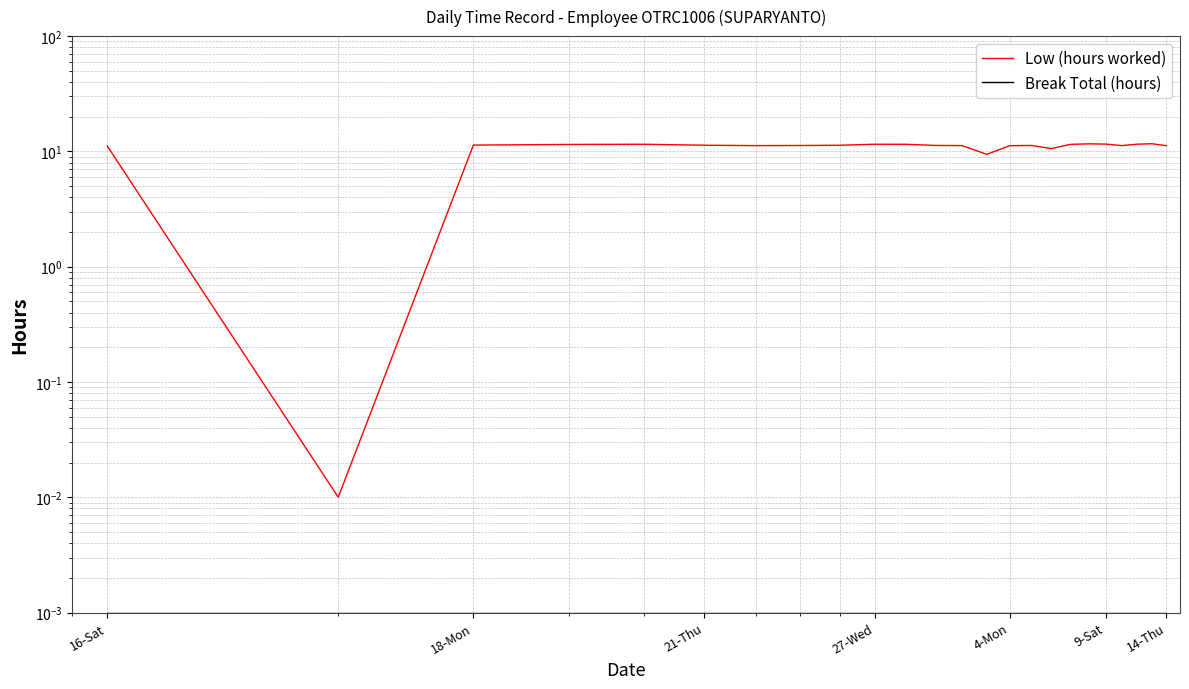

At how many categories does at least one series exceed 10?

22